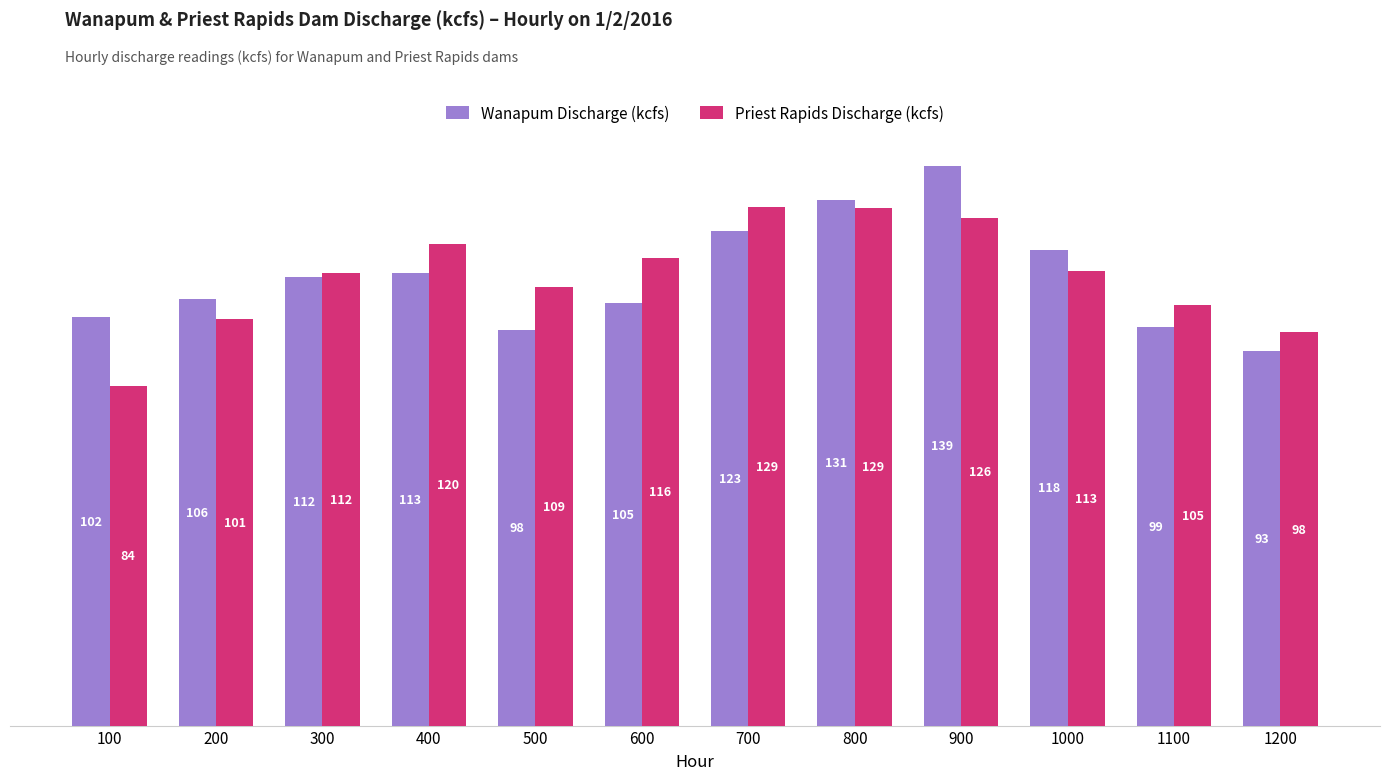

List the series in order of their peak value, lowest first.

Priest Rapids Discharge (kcfs), Wanapum Discharge (kcfs)